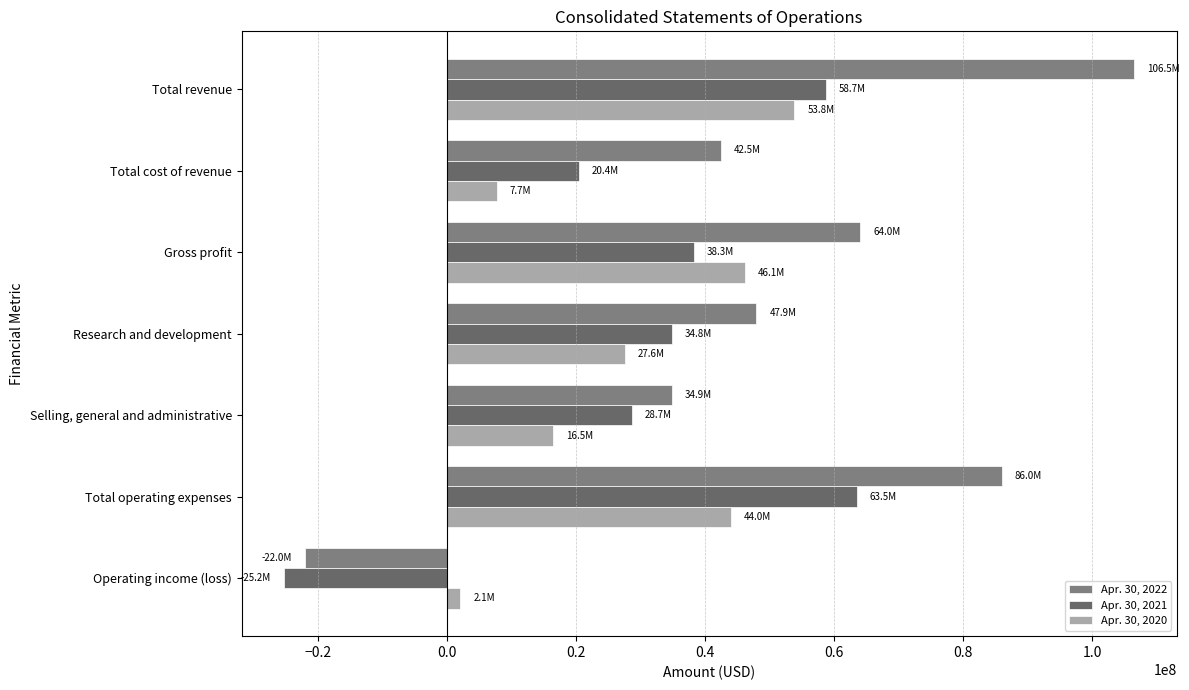

At how many categories does at least one series exceed 80883918?

2